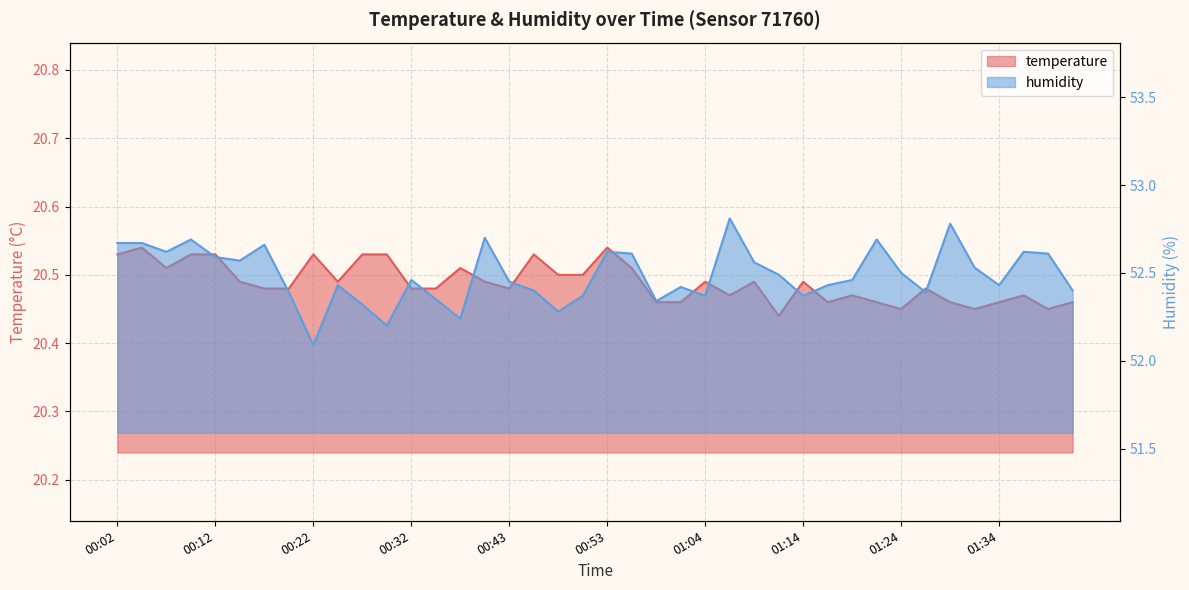

Reading right to left, what are all the values shown in this chart?

temperature: 20.5	20.4	20.5	20.5	20.4	20.5	20.5	20.4	20.5	20.5	20.5	20.5	20.4	20.5	20.5	20.5	20.5	20.5	20.5	20.5	20.5	20.5	20.5	20.5	20.5	20.5	20.5	20.5	20.5	20.5	20.5	20.5	20.5	20.5	20.5	20.5	20.5	20.5	20.5	20.5
humidity: 52.4	52.6	52.6	52.4	52.5	52.8	52.4	52.5	52.7	52.5	52.4	52.4	52.5	52.6	52.8	52.4	52.4	52.3	52.6	52.6	52.4	52.3	52.4	52.5	52.7	52.2	52.4	52.5	52.2	52.3	52.4	52.1	52.4	52.7	52.6	52.6	52.7	52.6	52.7	52.7